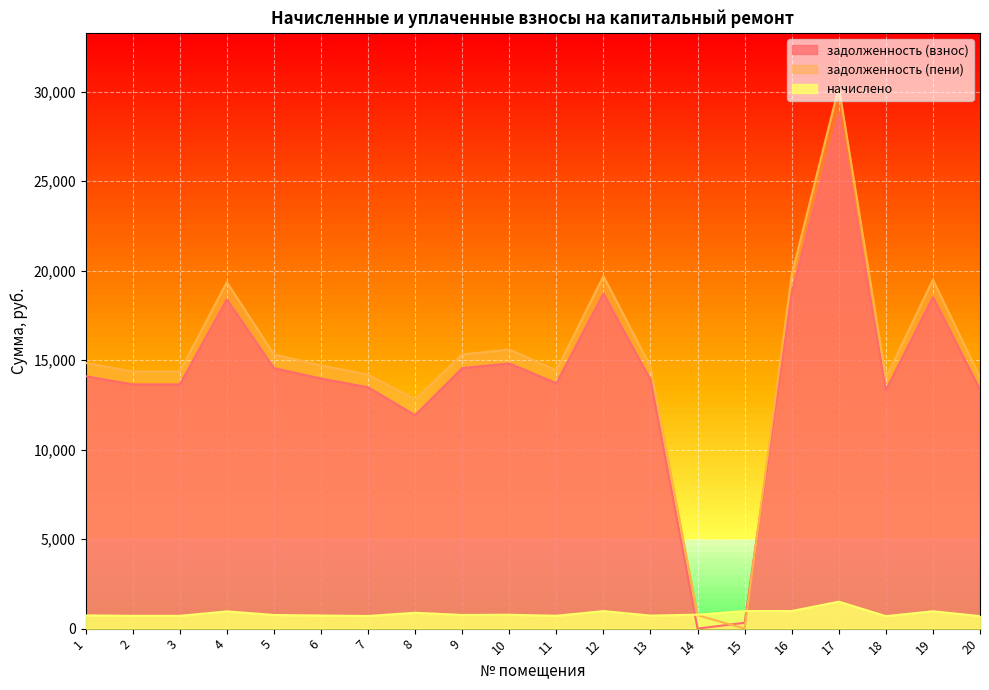

What is the approximate value of задолженность (взнос) at 6?

13968.1